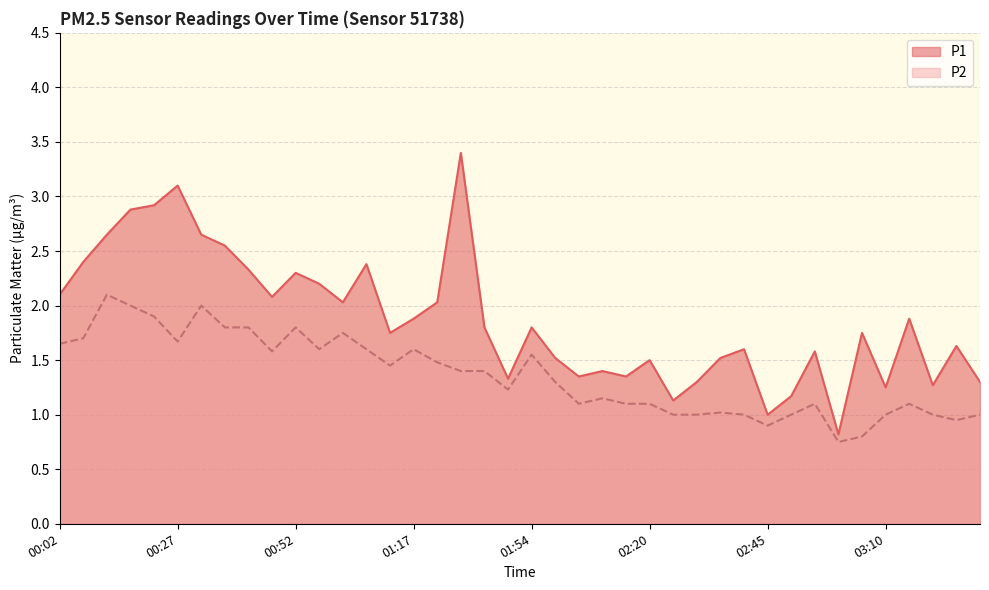

What is the value of the P2 point at the 20th from the left?

1.2